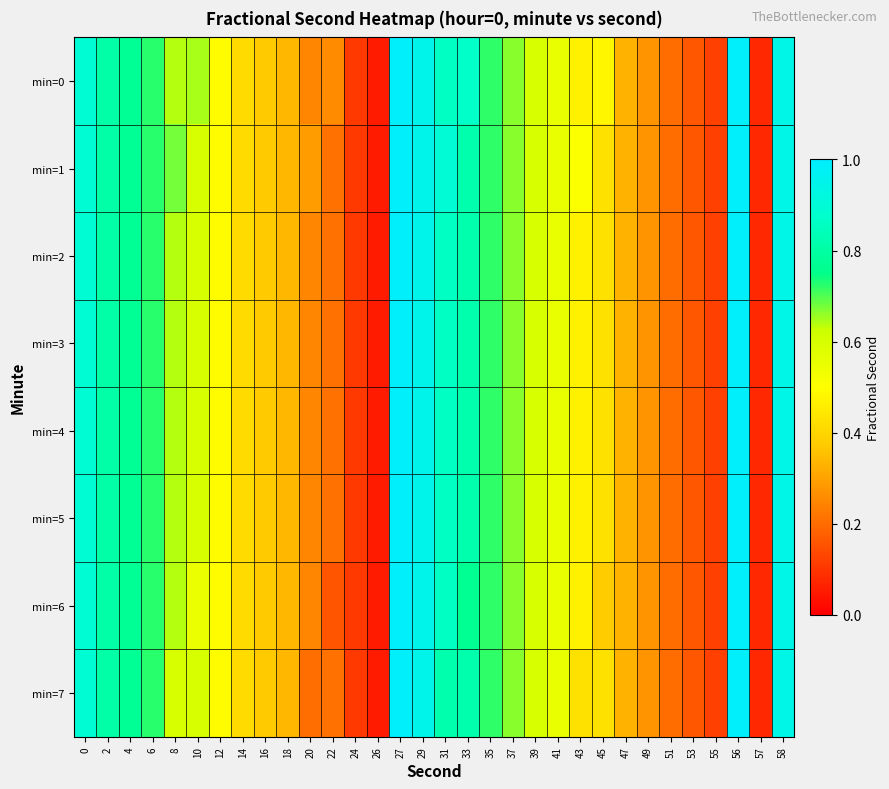

What is the maximum value shown in the chart?

1.0